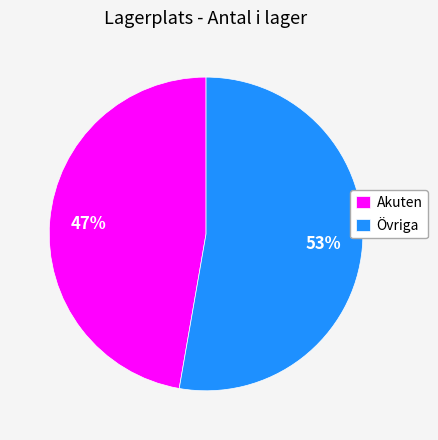

To the nearest percent, what is the average slice percentage?

50%